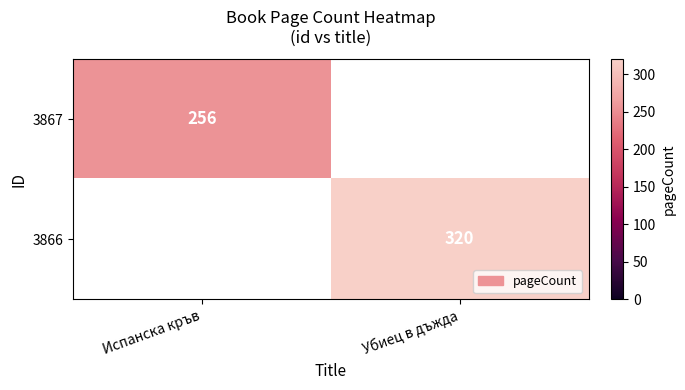

The 3866 series shows 482 at Убиец в дъжда. True or false?

False